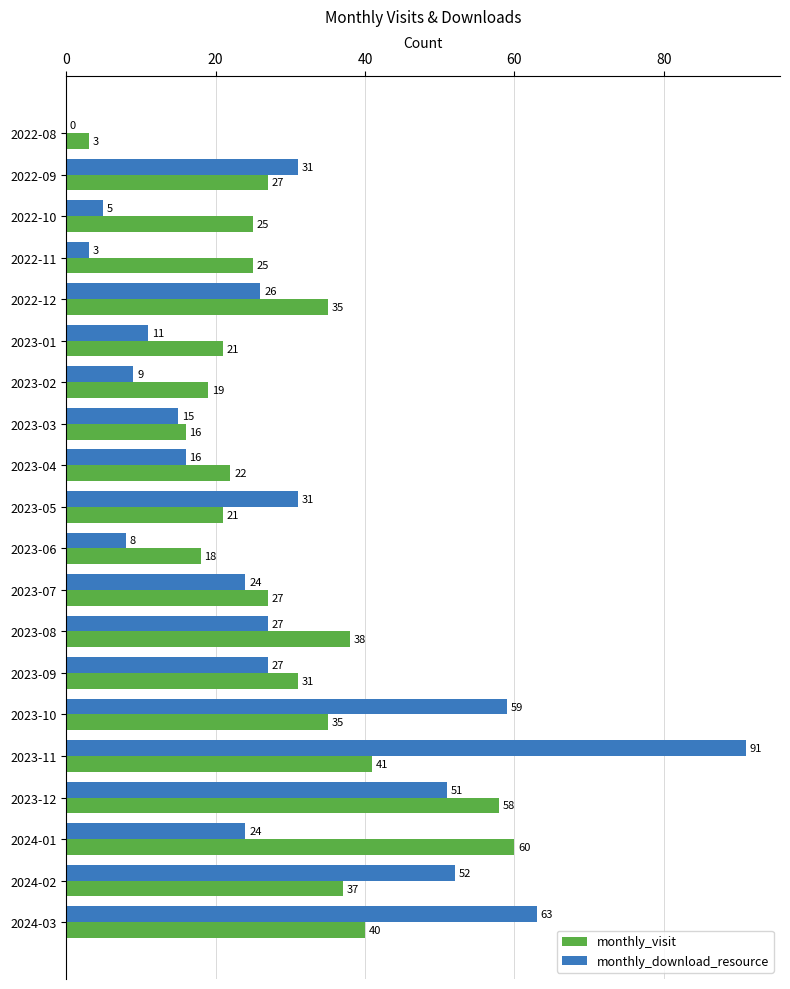

Is the value of monthly_visit at 2023-01 greater than the value of monthly_download_resource at 2022-08?

Yes